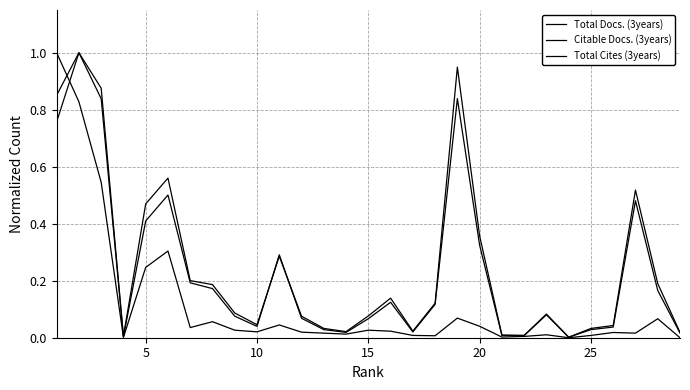

Does the chart have visible grid lines?

Yes